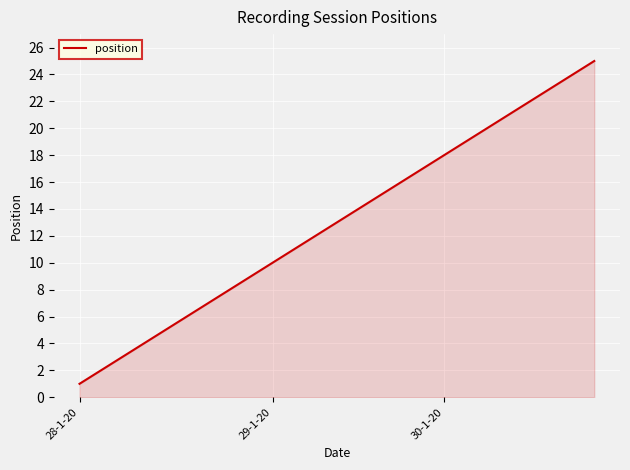

What is the difference between the maximum and minimum values?

24